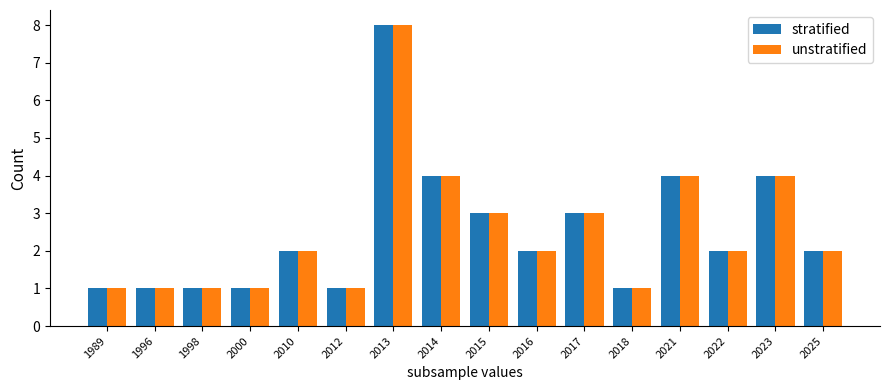

How many bars are there in each group?

2